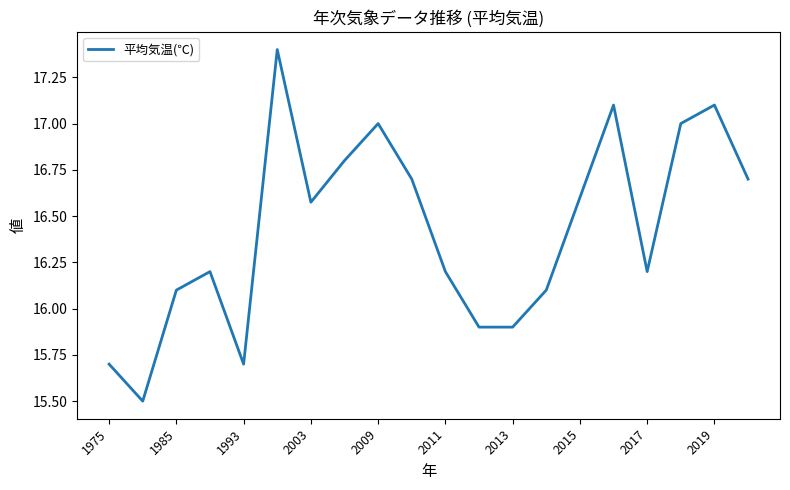

What is the greatest value displayed?

17.4